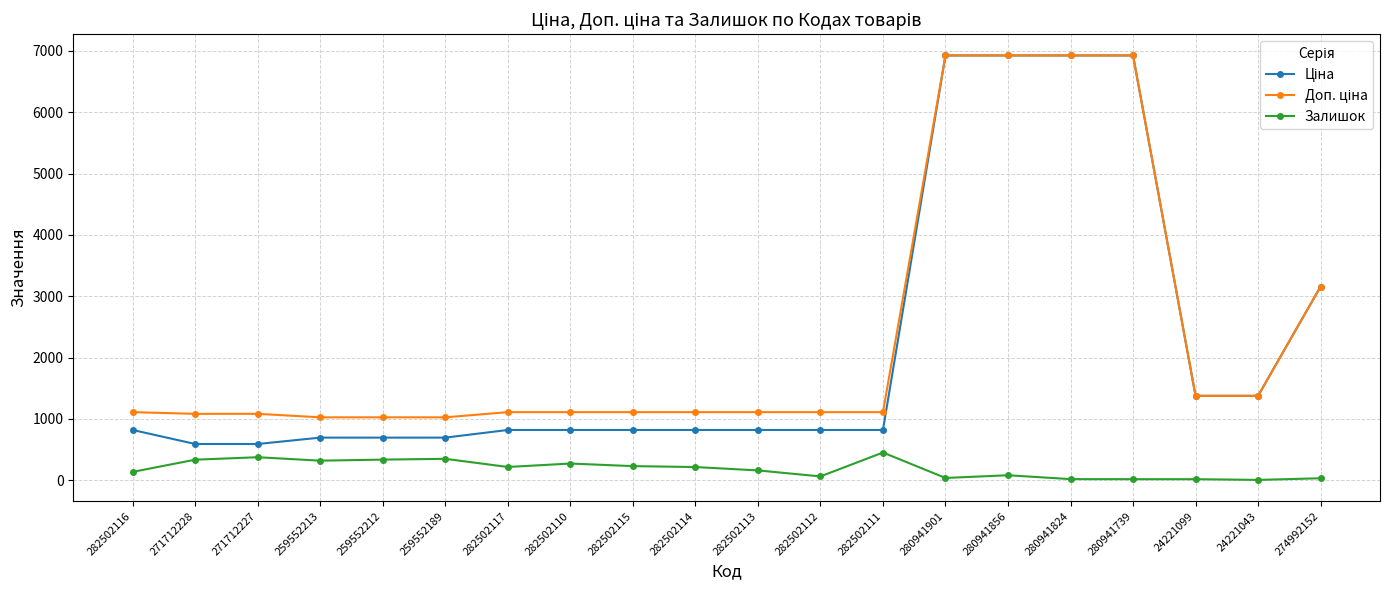

What is the spread (max minus min) of values at 282502110?

838.2